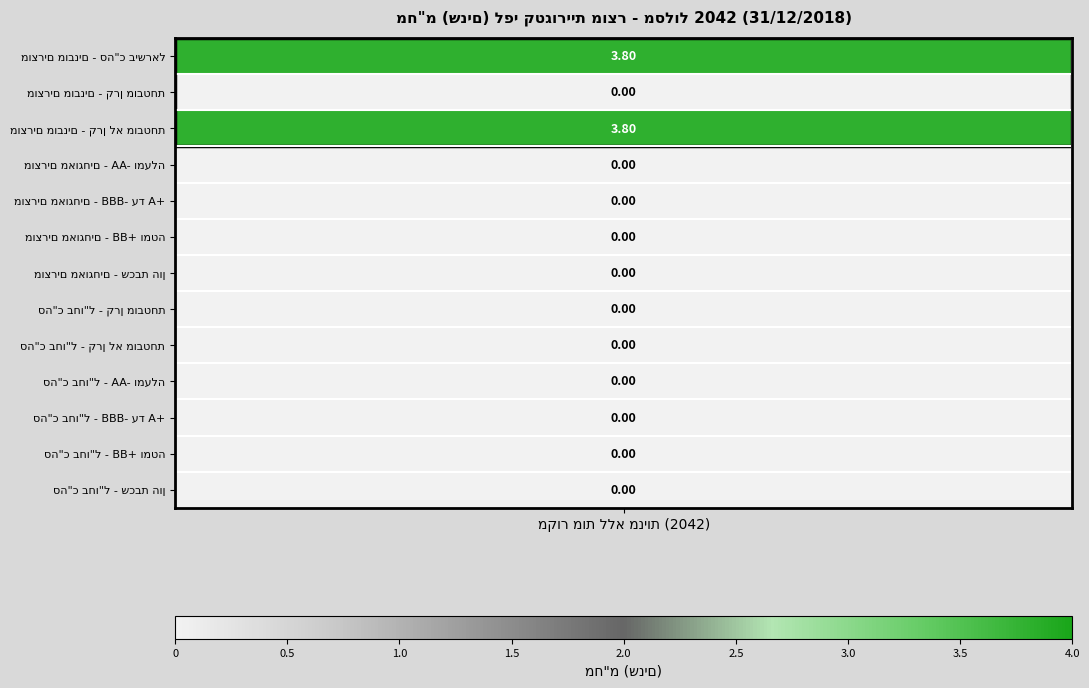

Which has a higher value, סה"כ בחו"ל - קרן מובטחת or מוצרים מאוגחים - BBB- עד A+?

סה"כ בחו"ל - קרן מובטחת